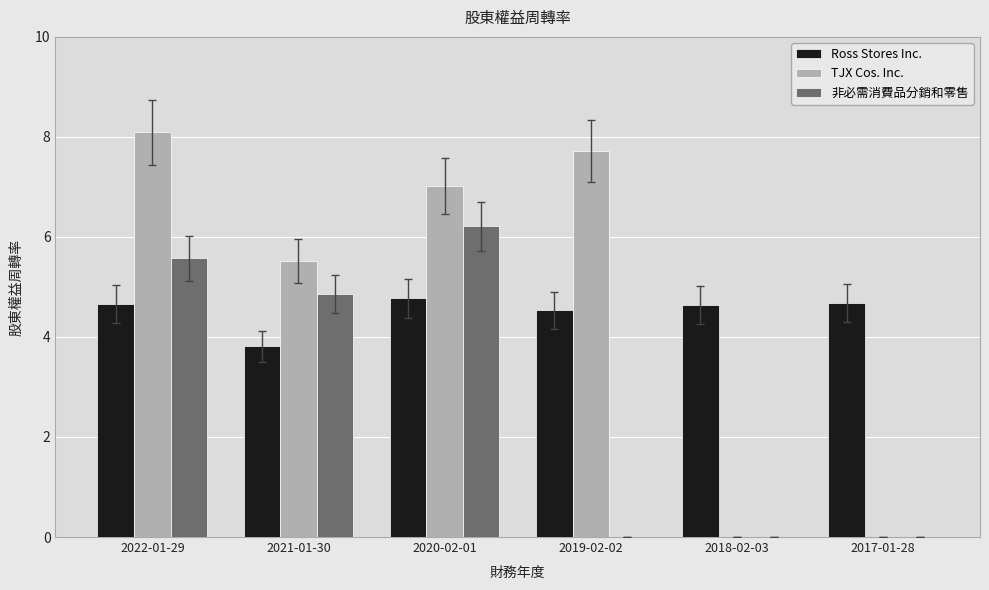

Which series changed the most between 2021-01-30 and 2020-02-01?

TJX Cos. Inc.